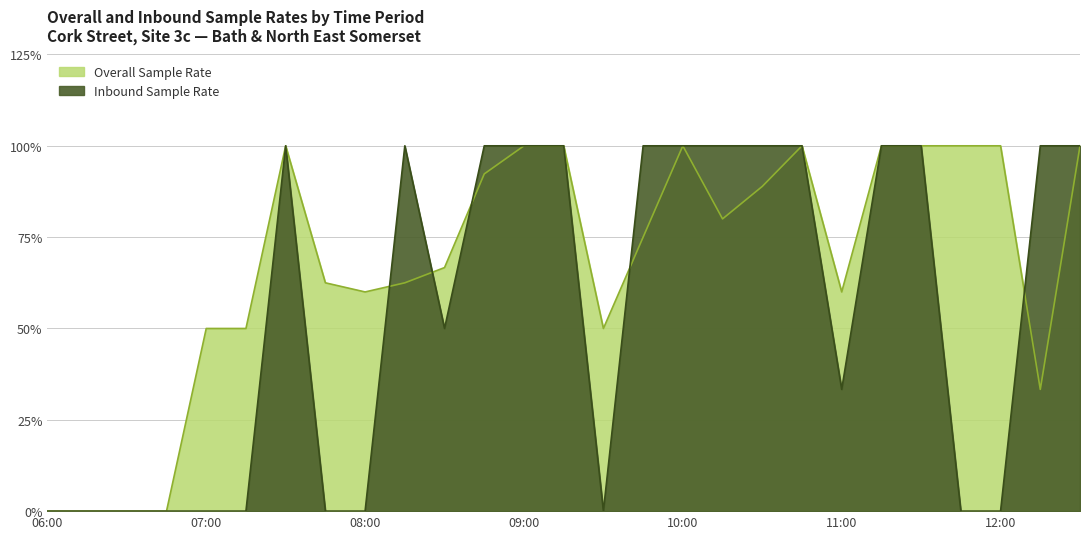

Rank the series by their maximum value, from lowest to highest.

Overall Sample Rate, Inbound Sample Rate